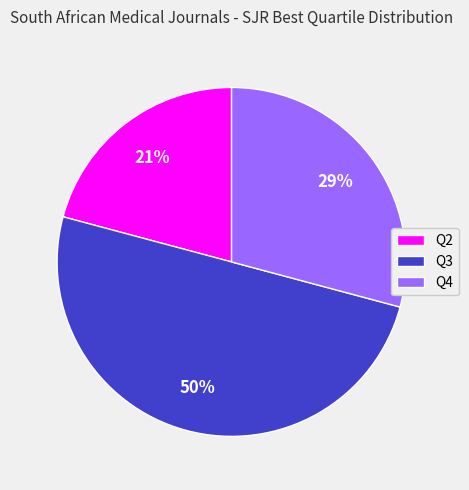

Count the number of slices in the pie.

3